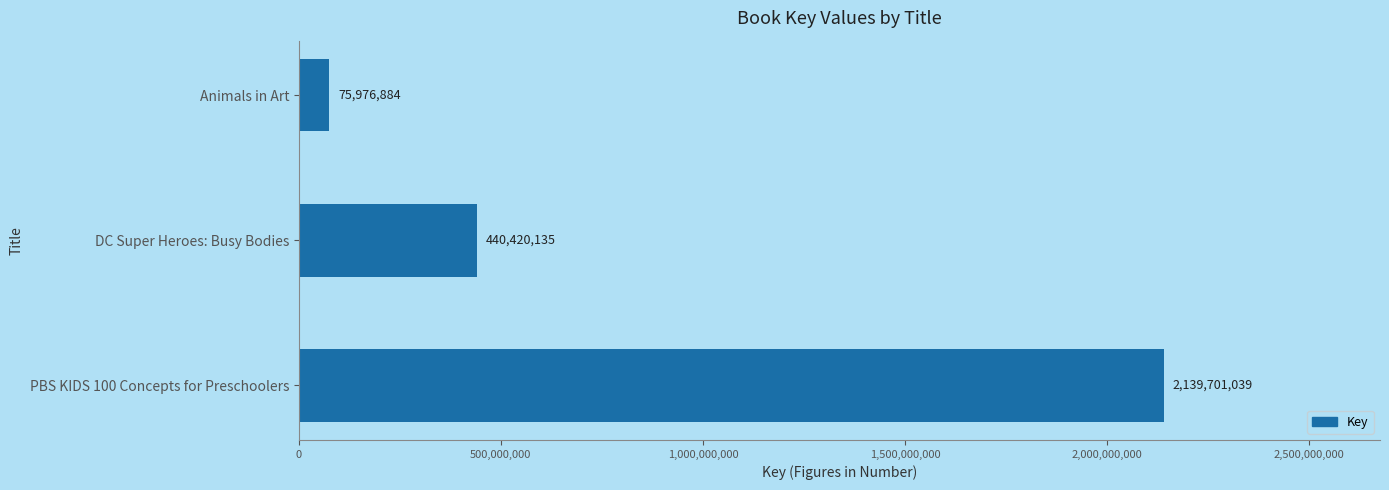

What is the ratio of the value at DC Super Heroes: Busy Bodies to the value at Animals in Art?

5.8